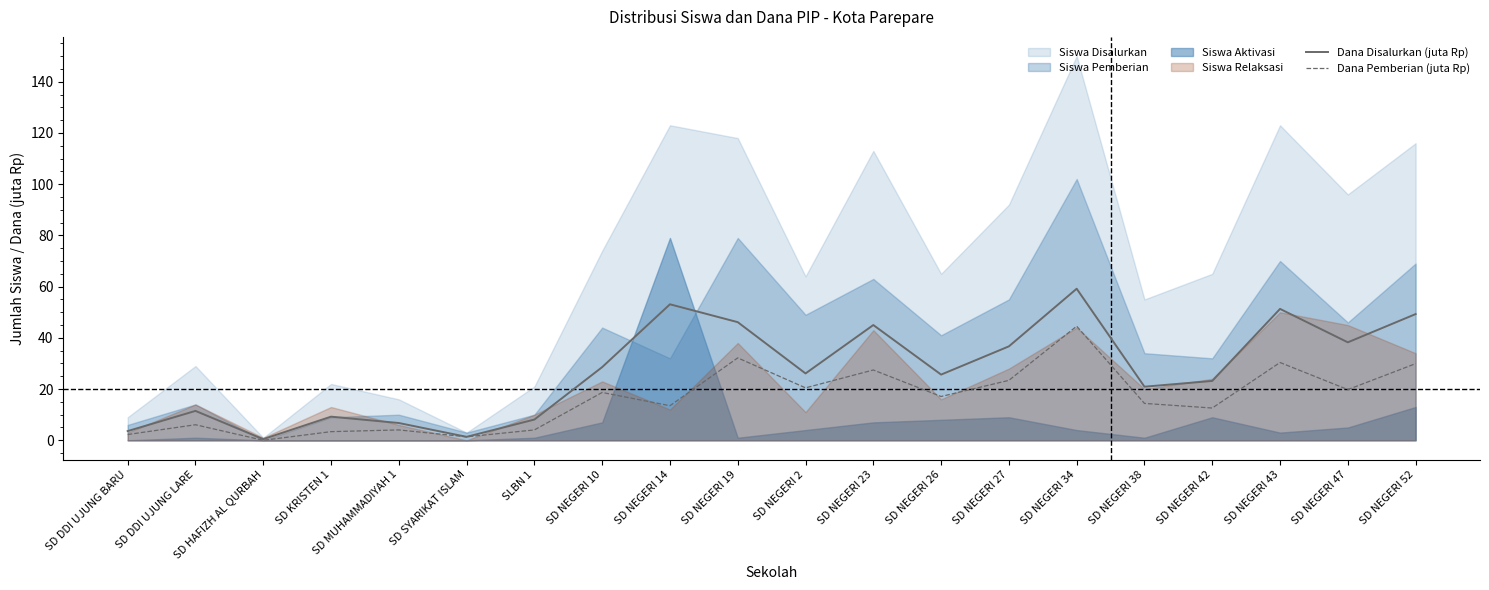

What is the sum of all Dana Disalurkan (juta Rp) values?

544.3